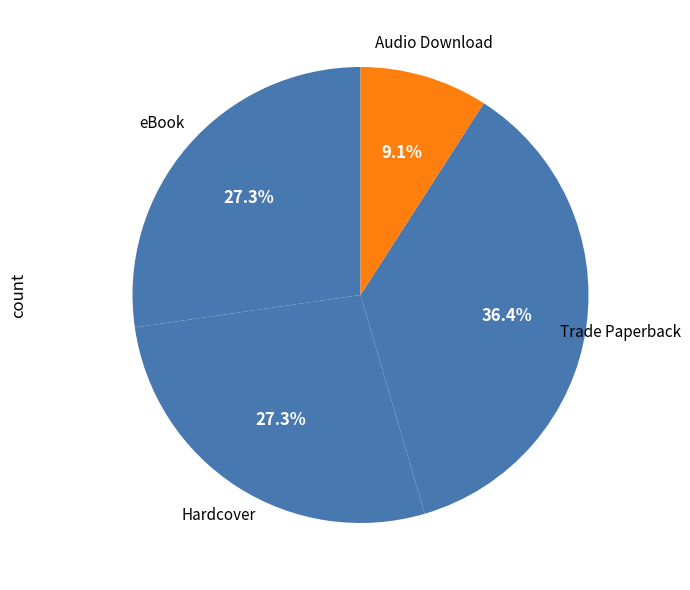

How many segments does this pie chart have?

4